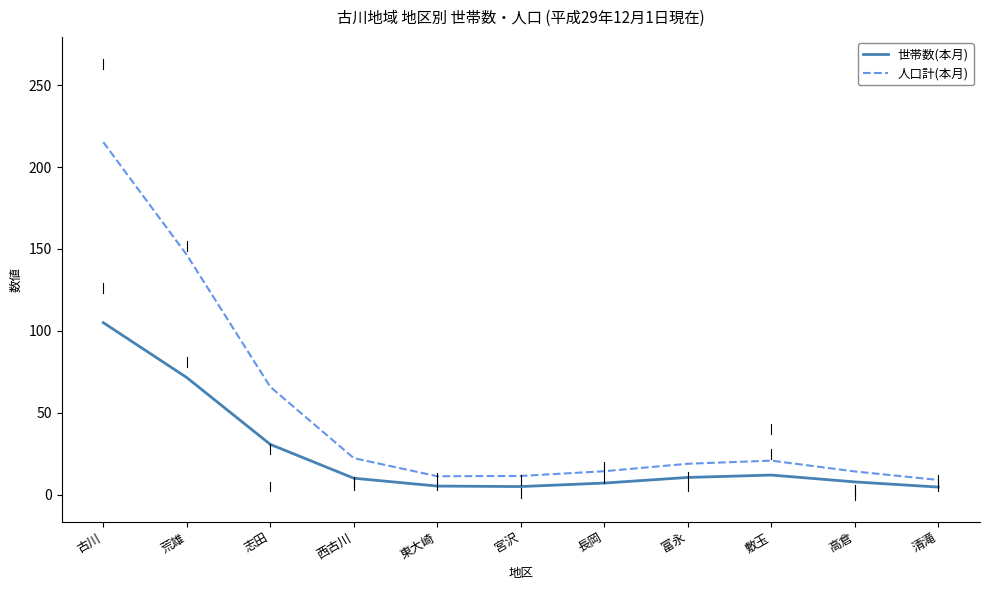

Between 西古川 and 東大崎, which series saw the biggest shift?

人口計(本月)